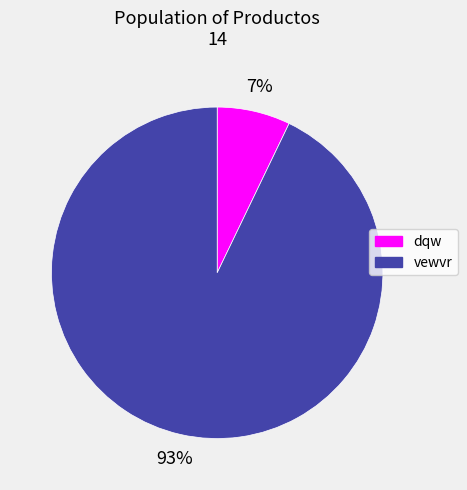

Count the number of slices in the pie.

2